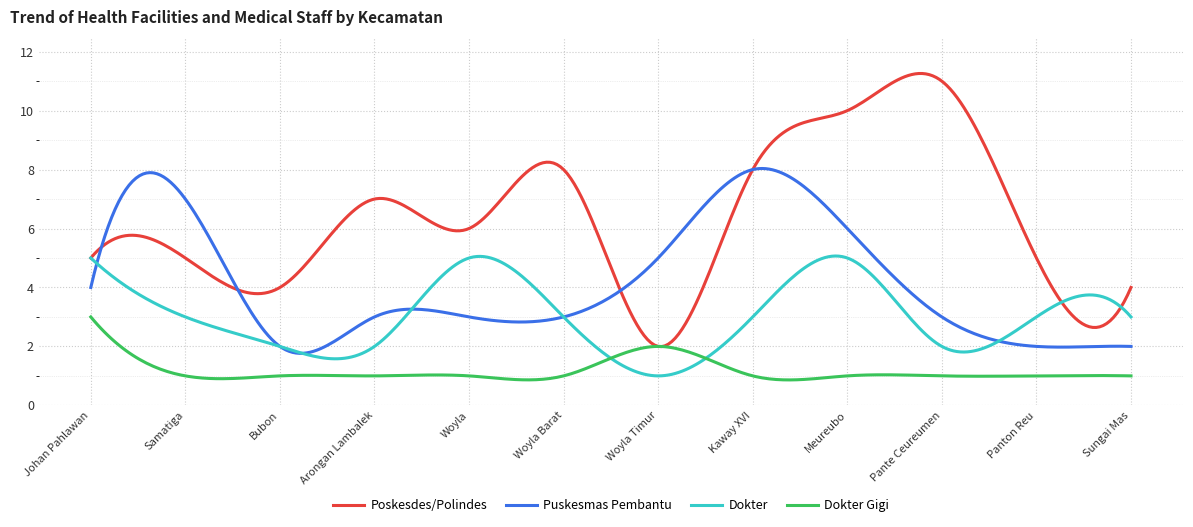

Which series has the largest total across all categories?

Poskesdes/Polindes